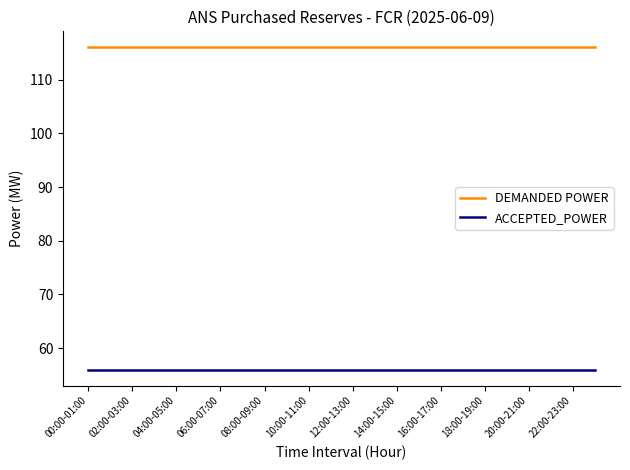

True or false: DEMANDED POWER and ACCEPTED_POWER intersect in this chart.

False